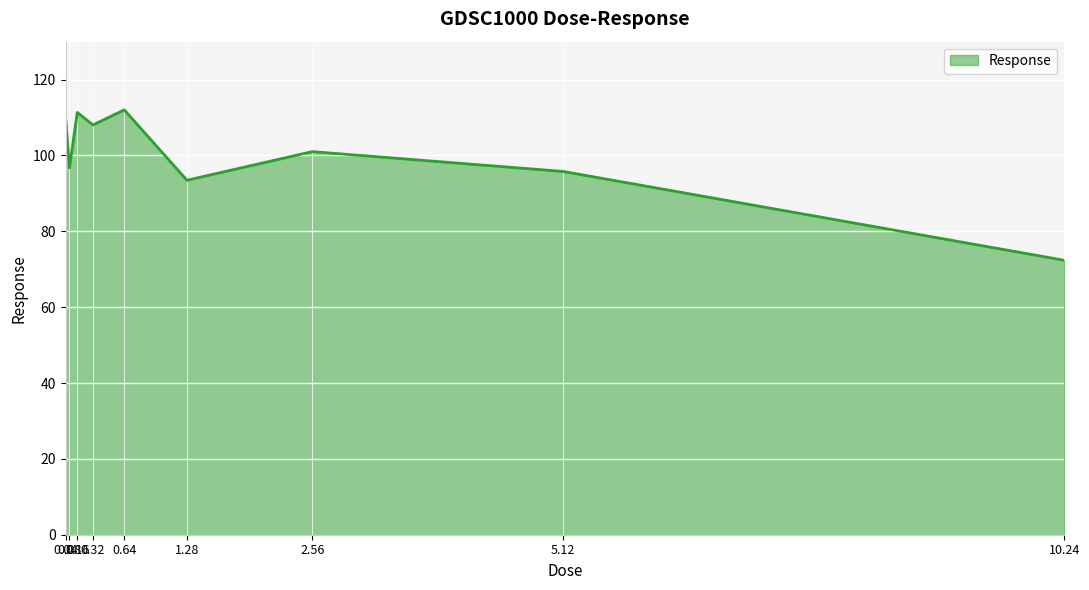

How many values exceed 101?

5